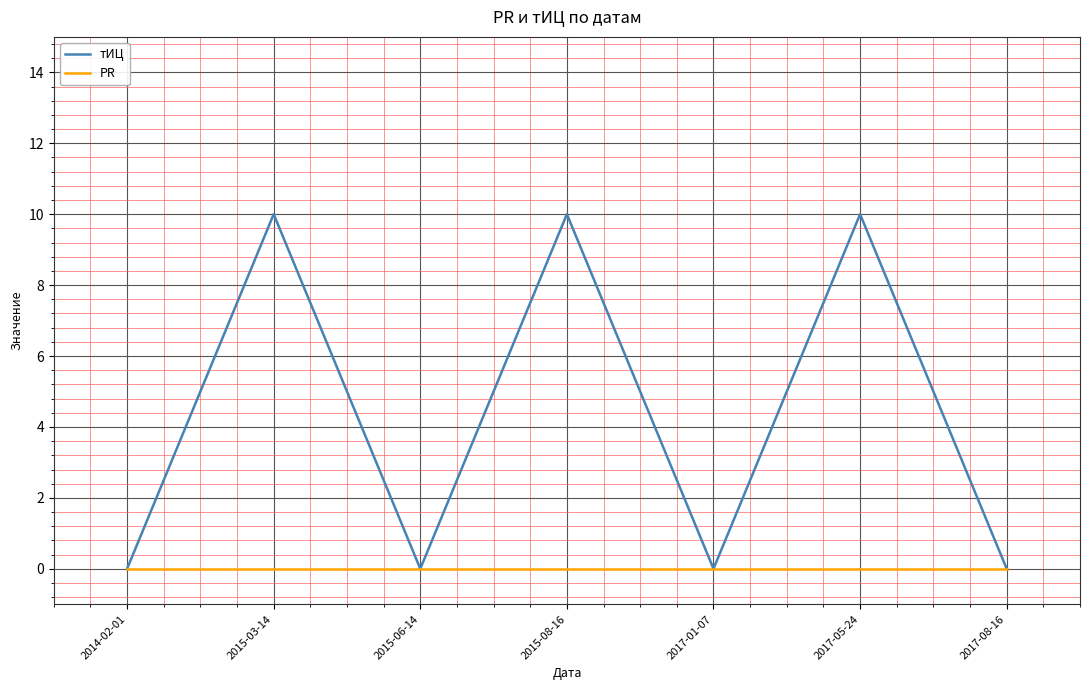

Between 2017-05-24 and 2017-08-16, which series saw the biggest shift?

тИЦ